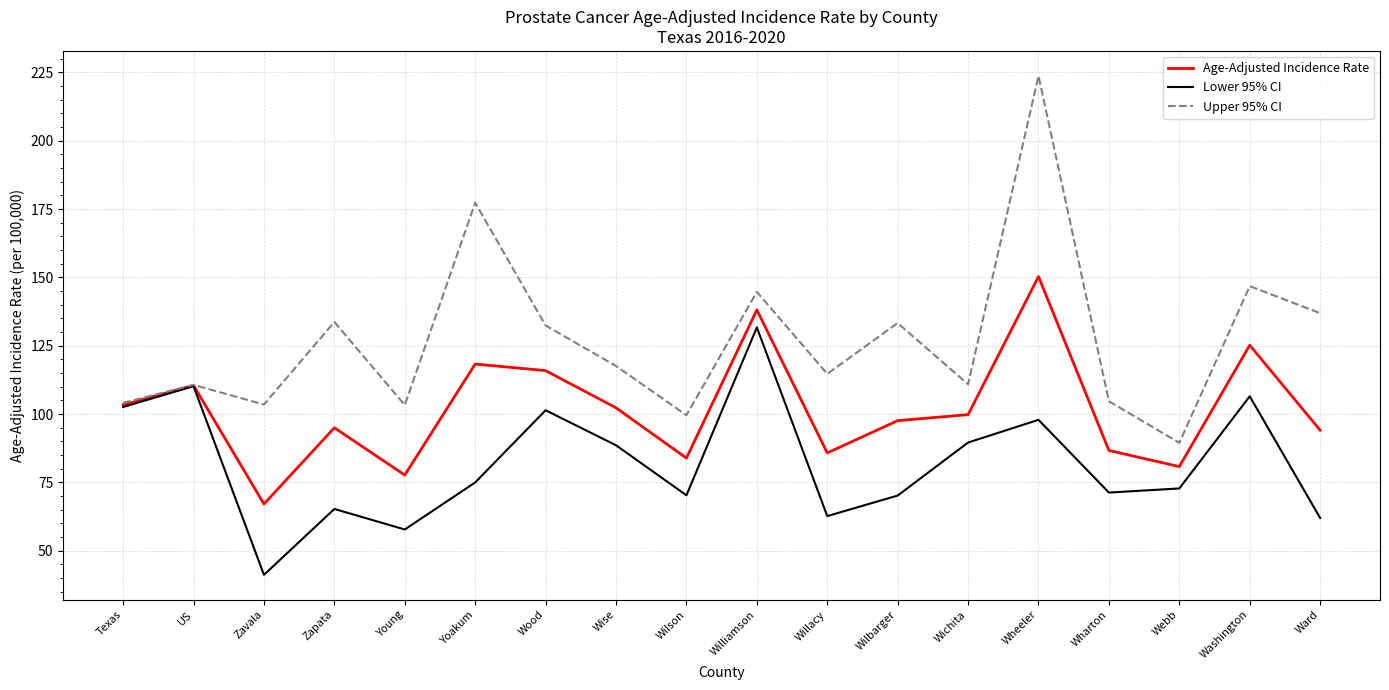

How many interior local valleys does the Lower 95% CI series have?

5